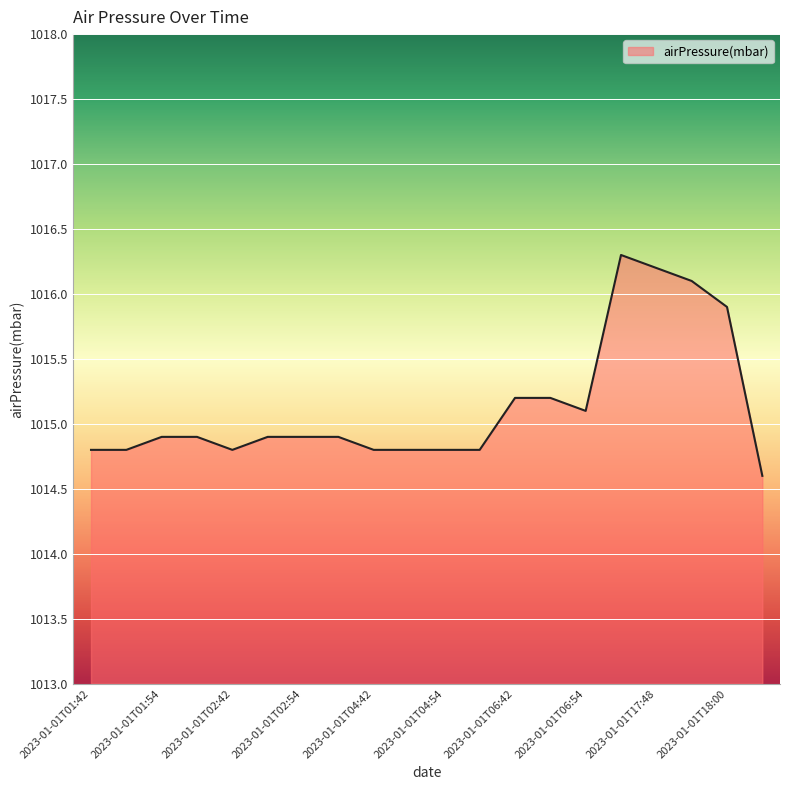

What is the difference between the maximum and minimum values?

1.7